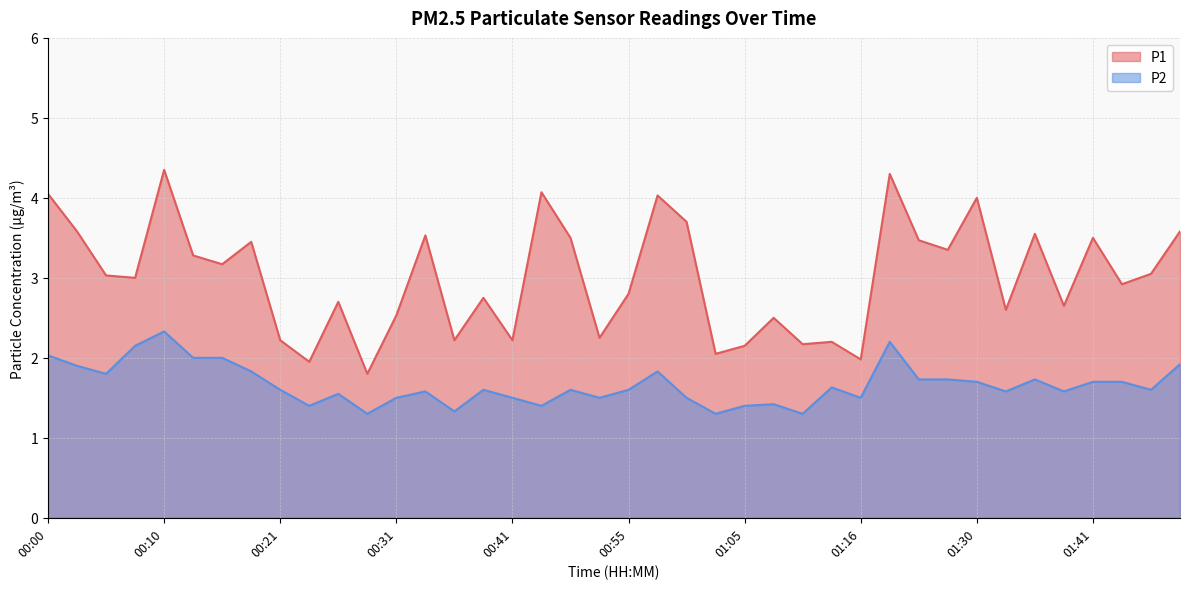

At 01:46, list the series in order from smallest to largest.

P2, P1